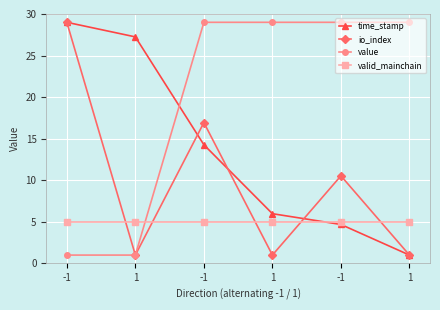

List the series in order of their overall mean, highest first.

value, time_stamp, io_index, valid_mainchain